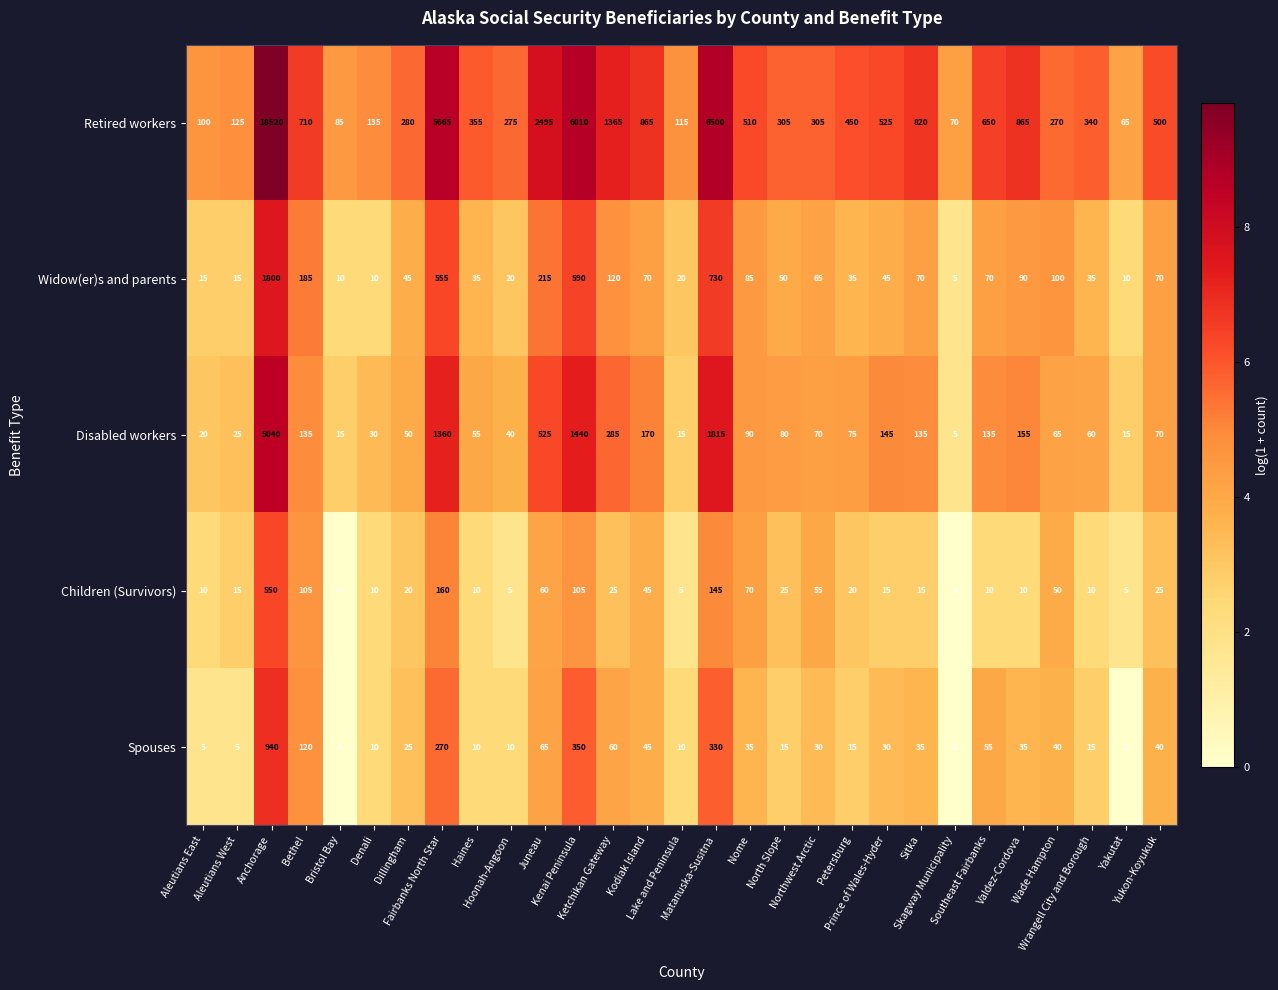

What is the maximum value shown in the chart?

18520